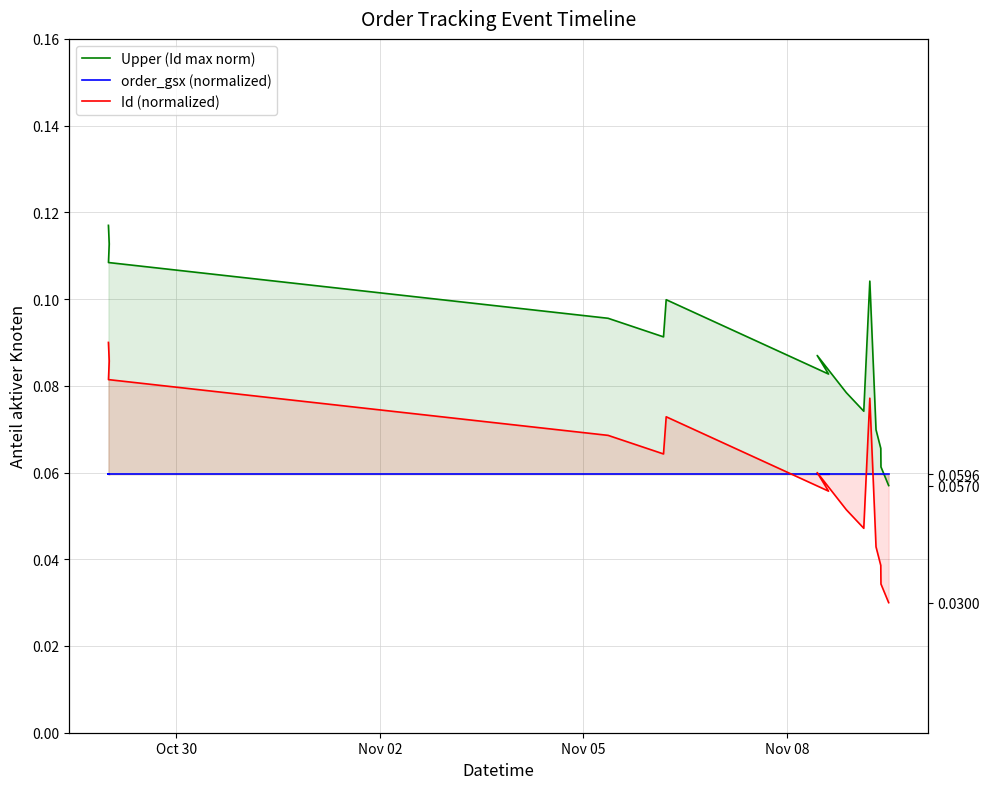

What position from the left is Nov 02?

2